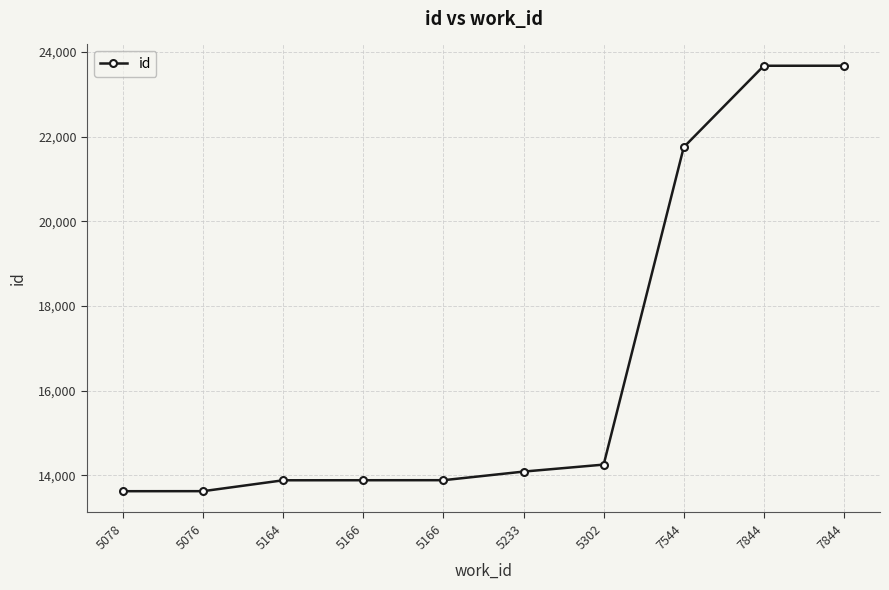

List the labels in order of value, largest first.

7844, 7844, 7544, 5302, 5233, 5166, 5166, 5164, 5076, 5078